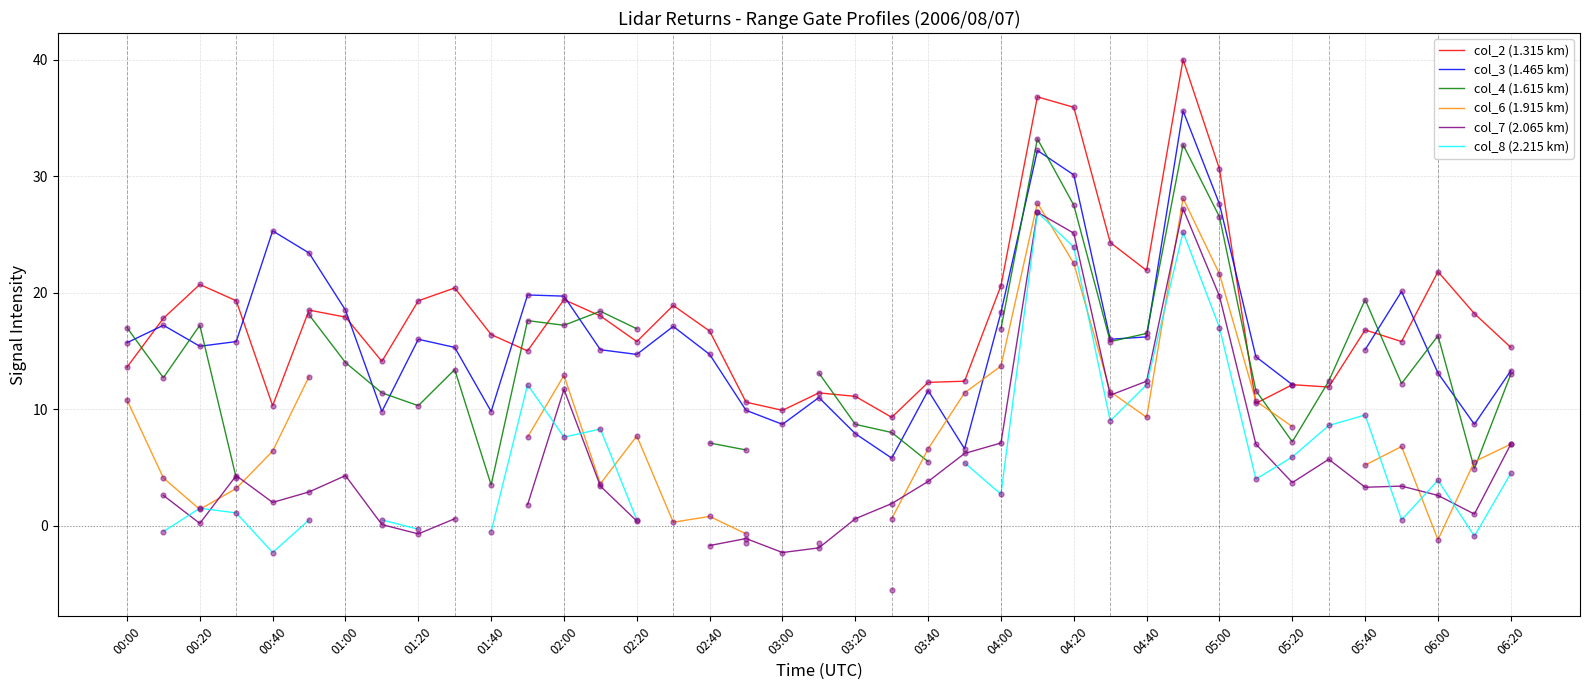

At how many categories does at least one series exceed 16?

27